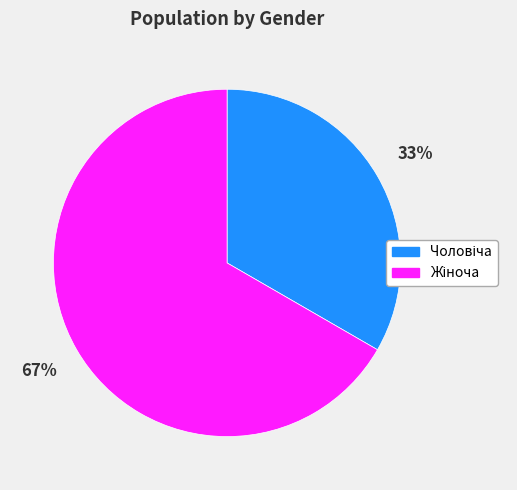

To the nearest percent, what is the average slice percentage?

50%